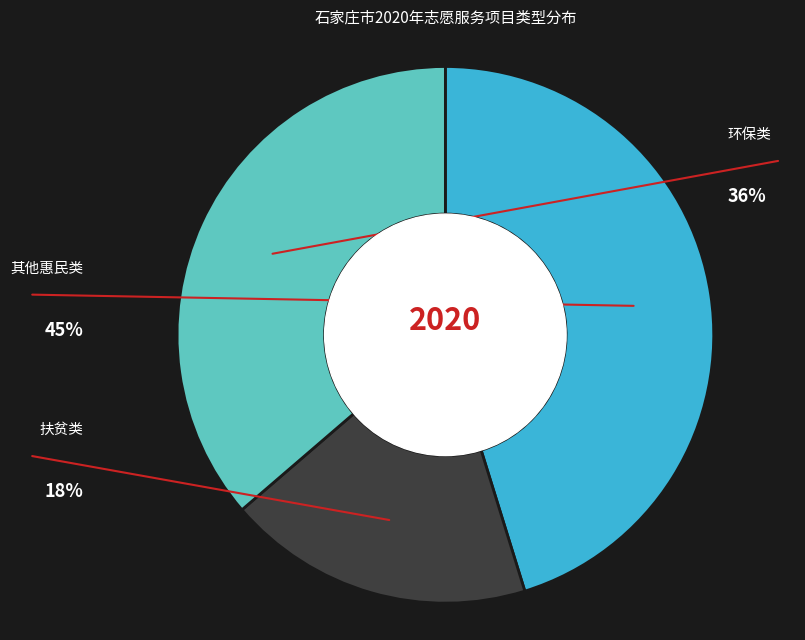

To the nearest percent, what is the average slice percentage?

33%